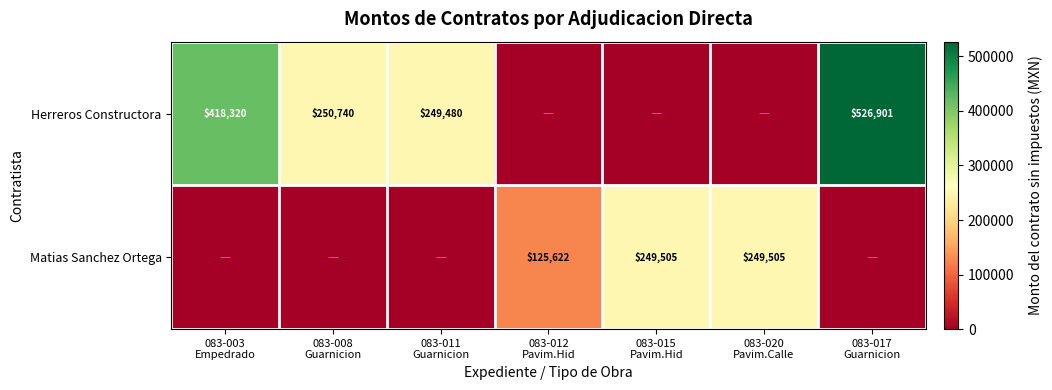

List the series in order of their peak value, highest first.

Herreros Constructora, Matias Sanchez Ortega